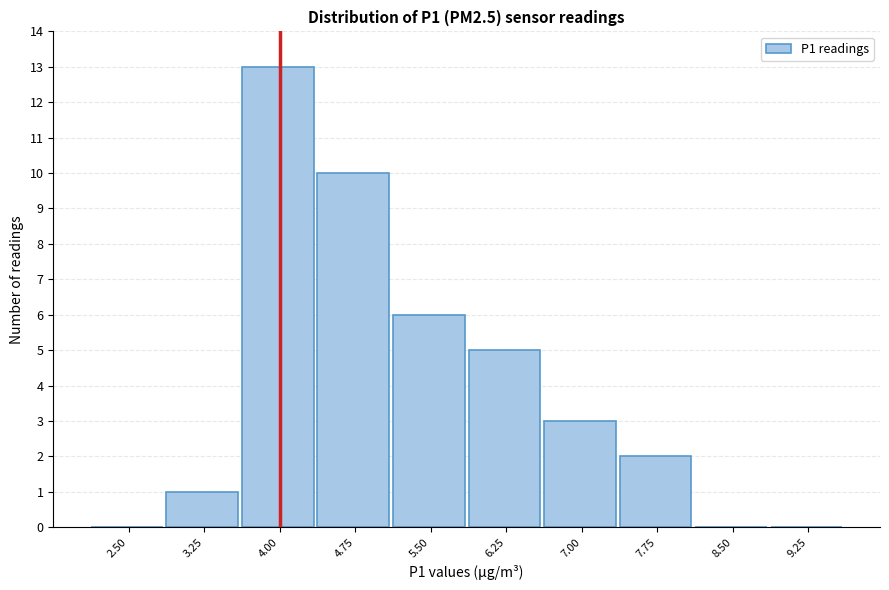

Reading left to right, list all the values displayed in this chart.

2.50=0	3.25=1	4.00=13	4.75=10	5.50=6	6.25=5	7.00=3	7.75=2	8.50=0	9.25=0